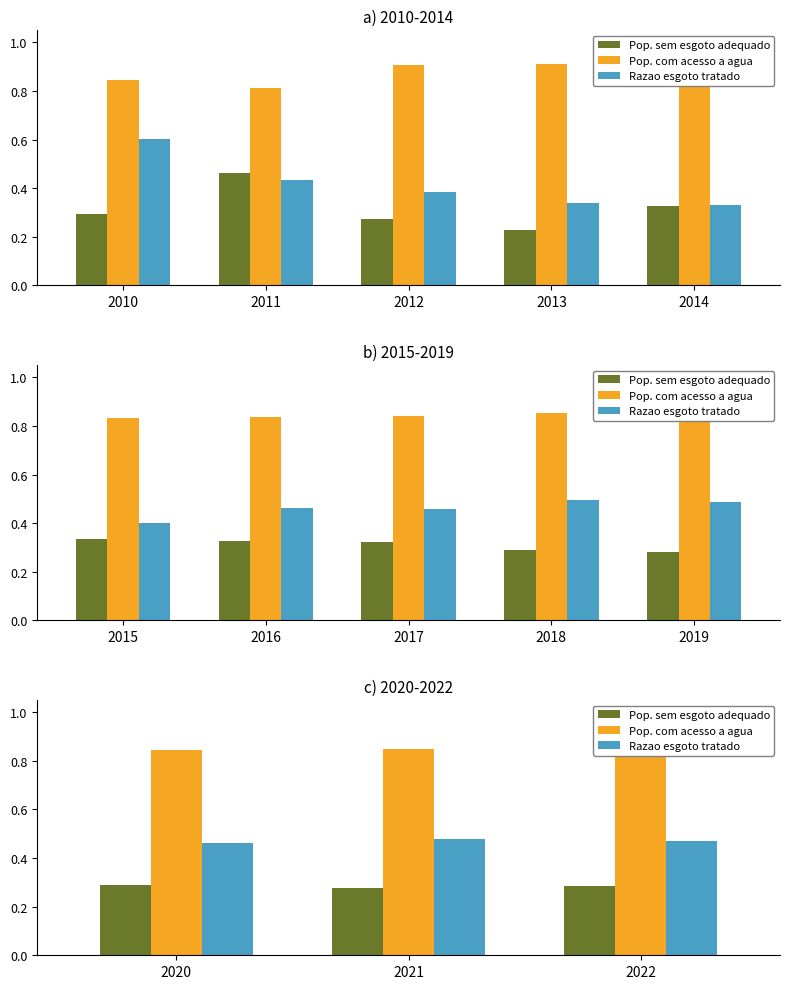

At which label does Pop. com acesso a agua reach its peak?

2022